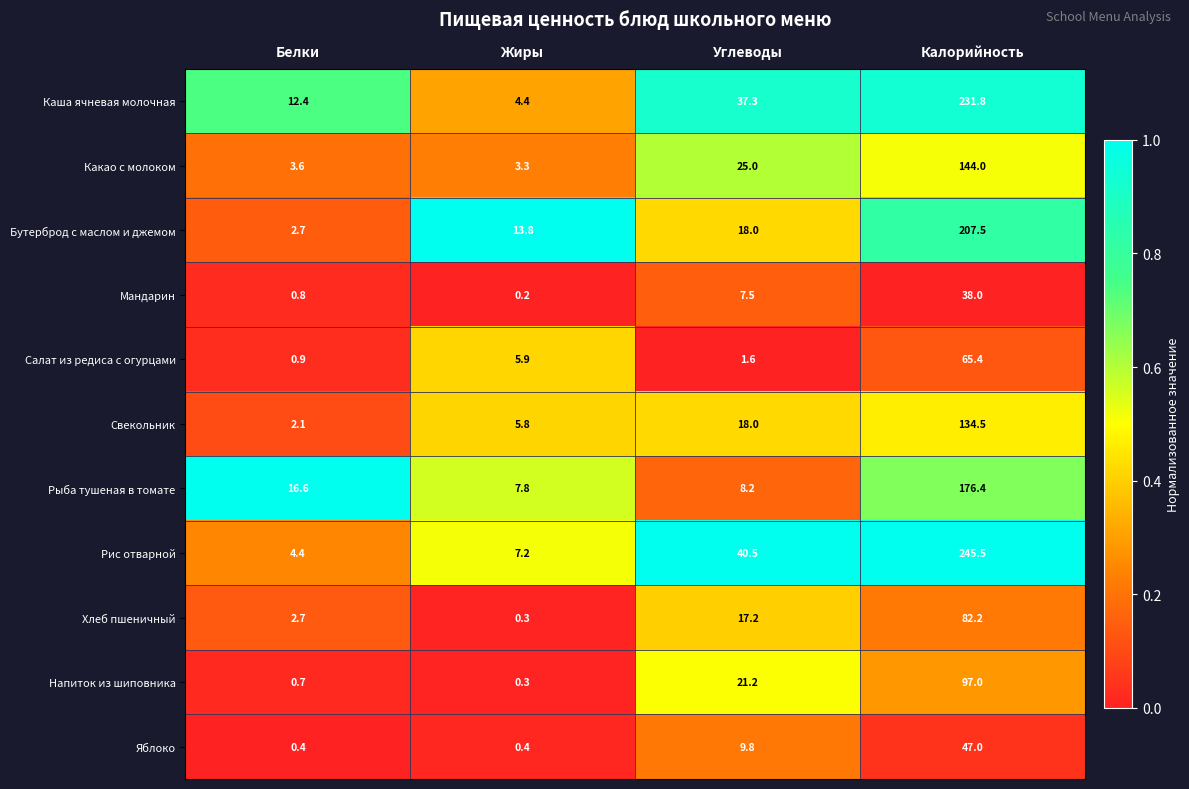

At which category does the chart reach its minimum across all series?

Жиры